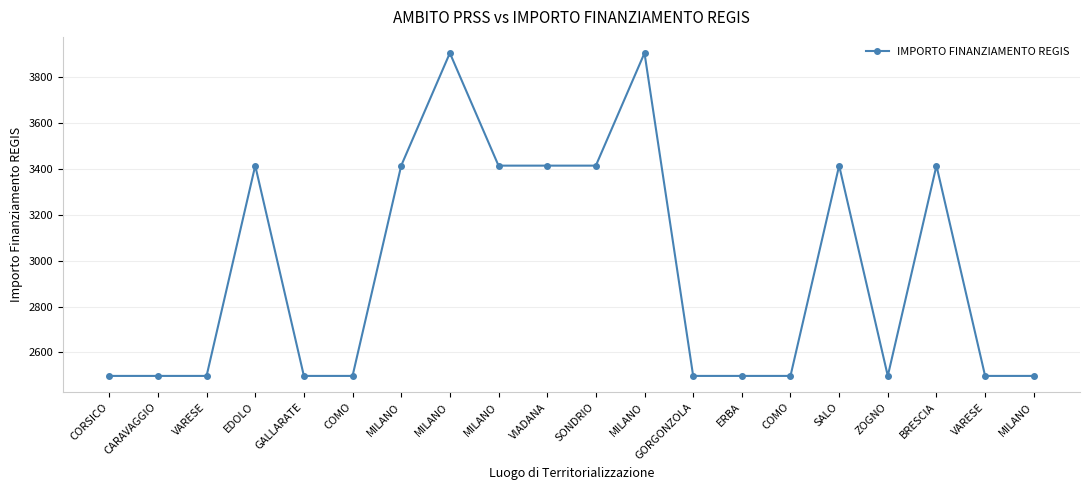

How many lines are shown in the chart?

1